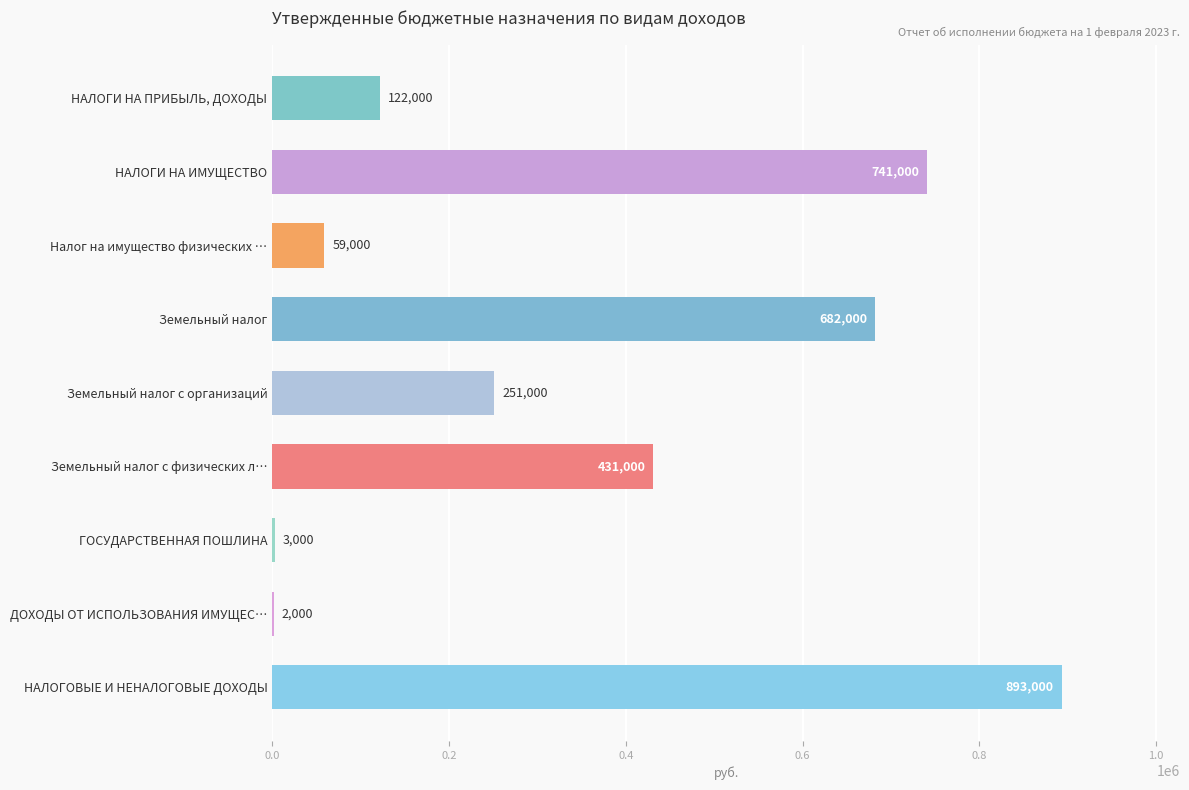

The chart shows a value of 251000 at Земельный налог с организаций. True or false?

True